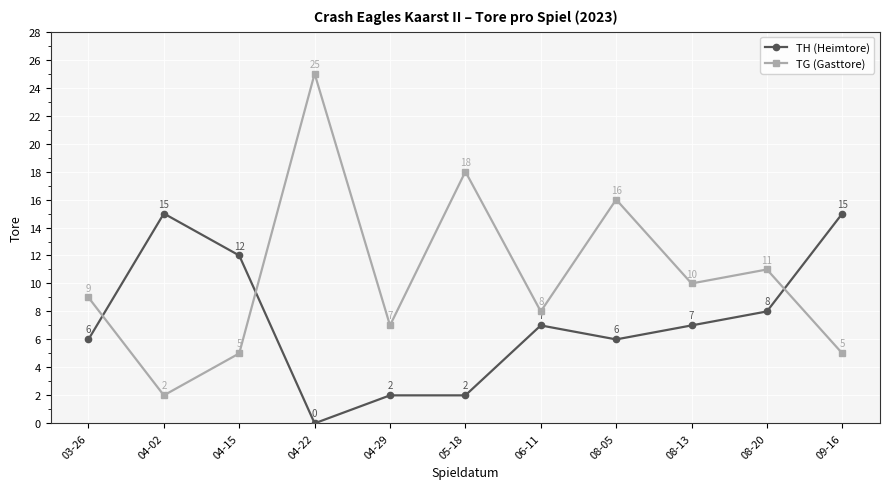

Where do TH (Heimtore) and TG (Gasttore) first cross each other?

03-26 and 04-02